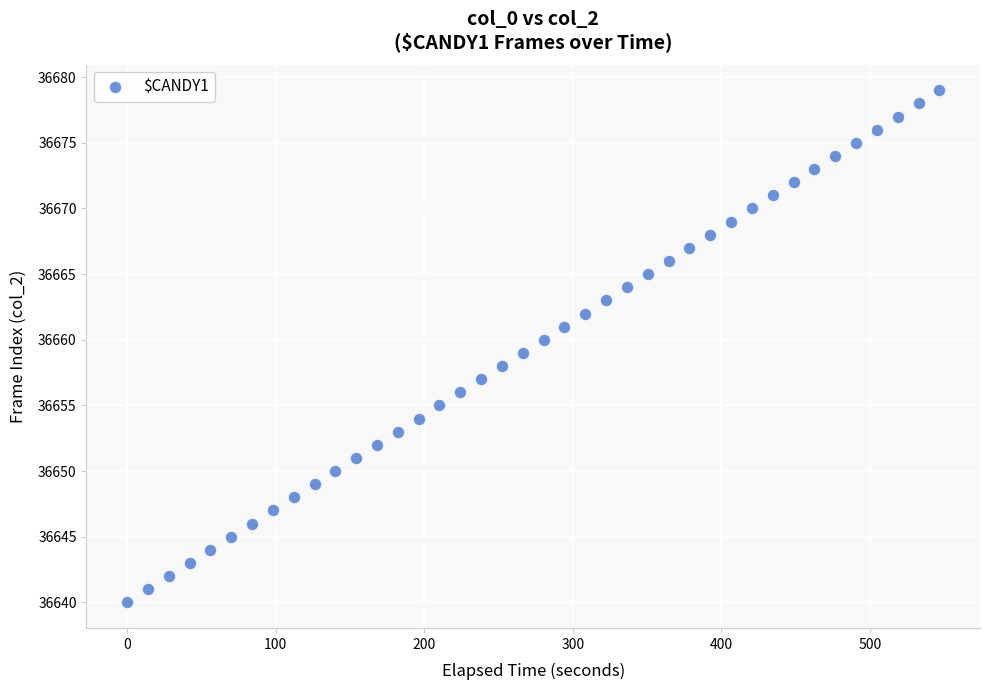

What is the range of Y values (max minus min)?

39